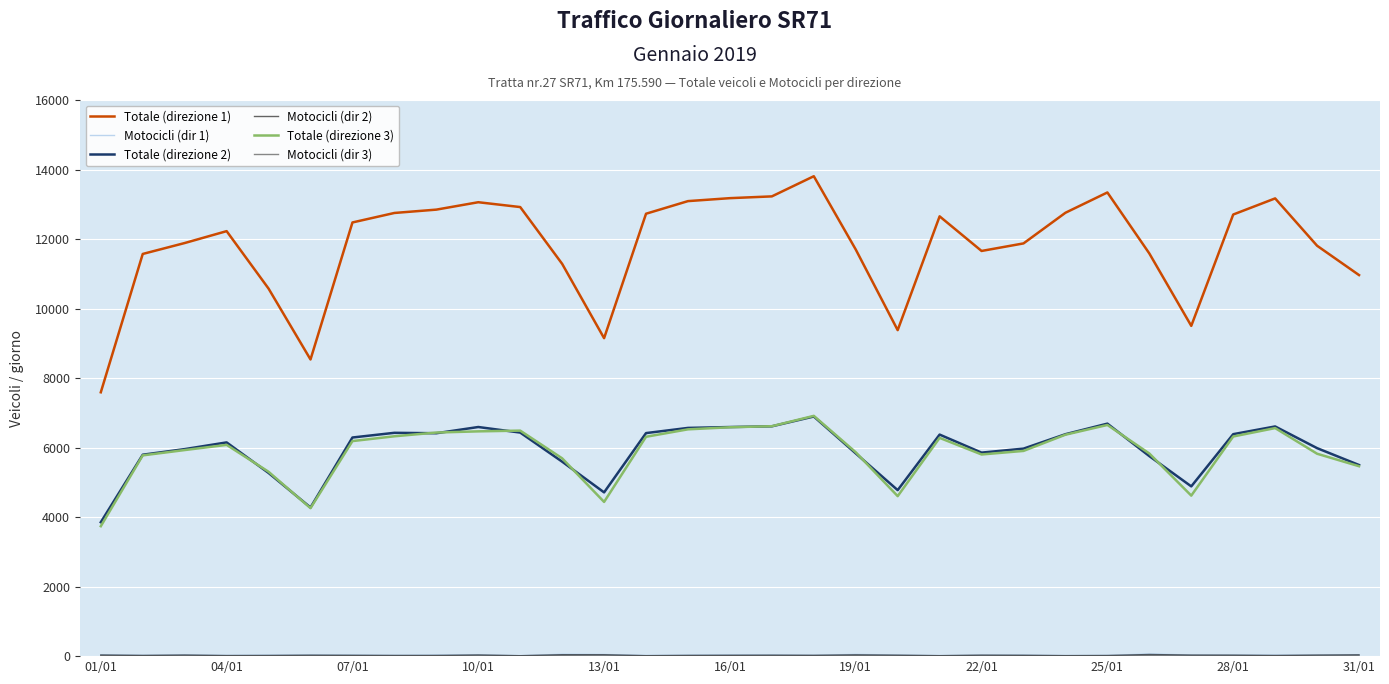

True or false: Totale (direzione 2) and Totale (direzione 1) intersect in this chart.

False